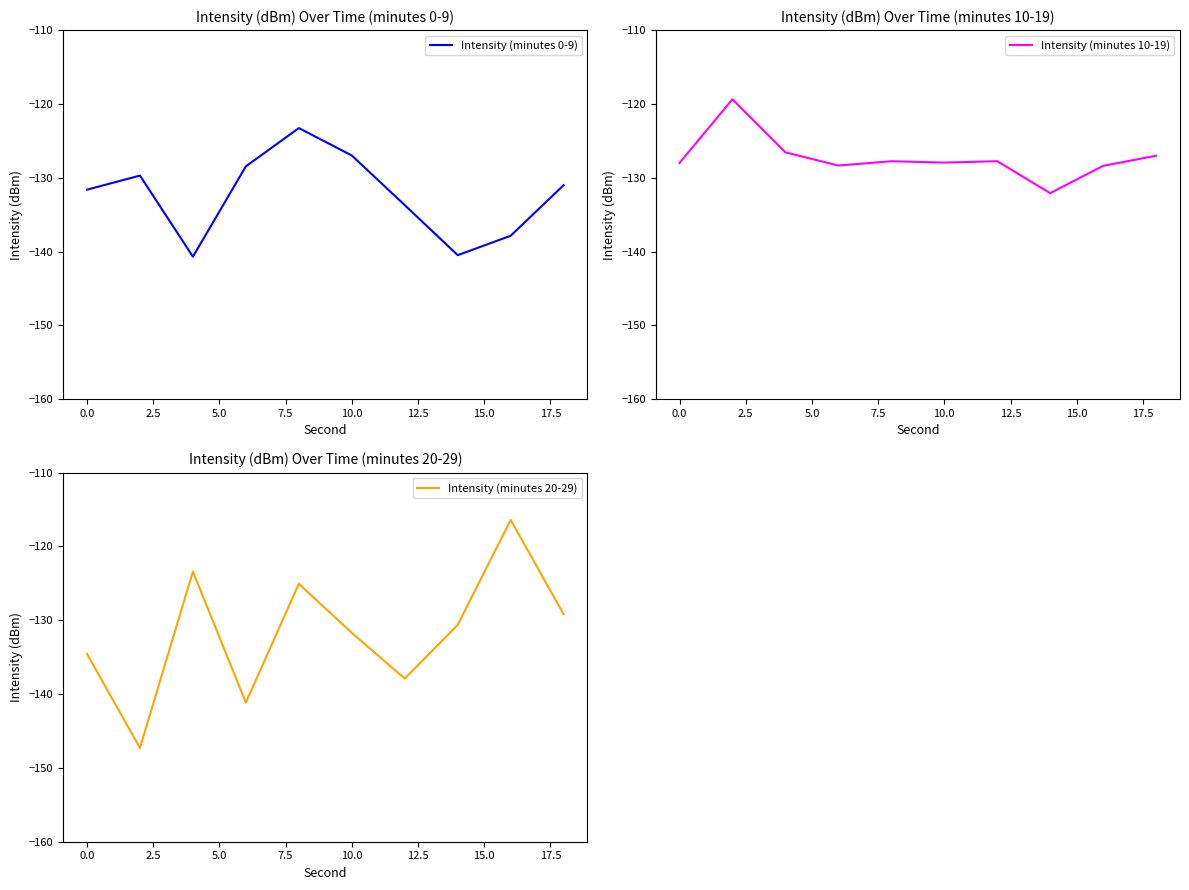

How many series are shown in this chart?

3